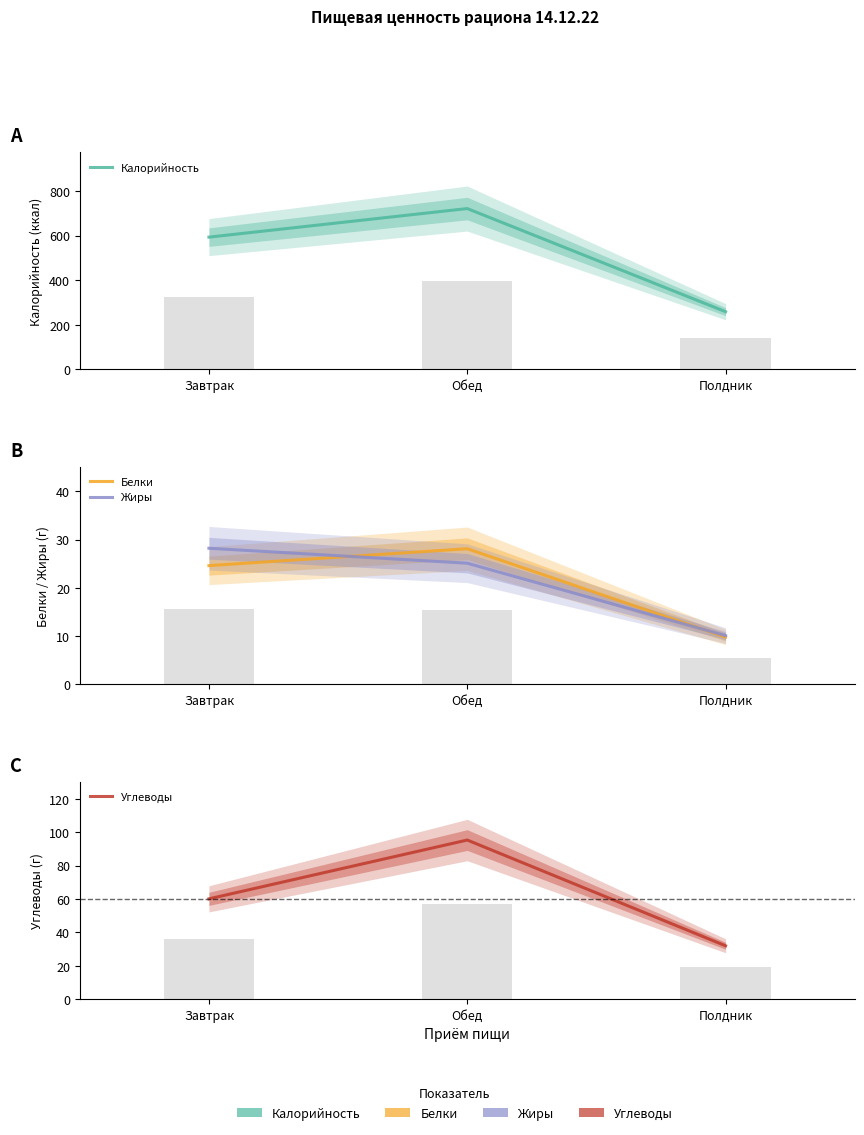

What position from the right is Обед?

2